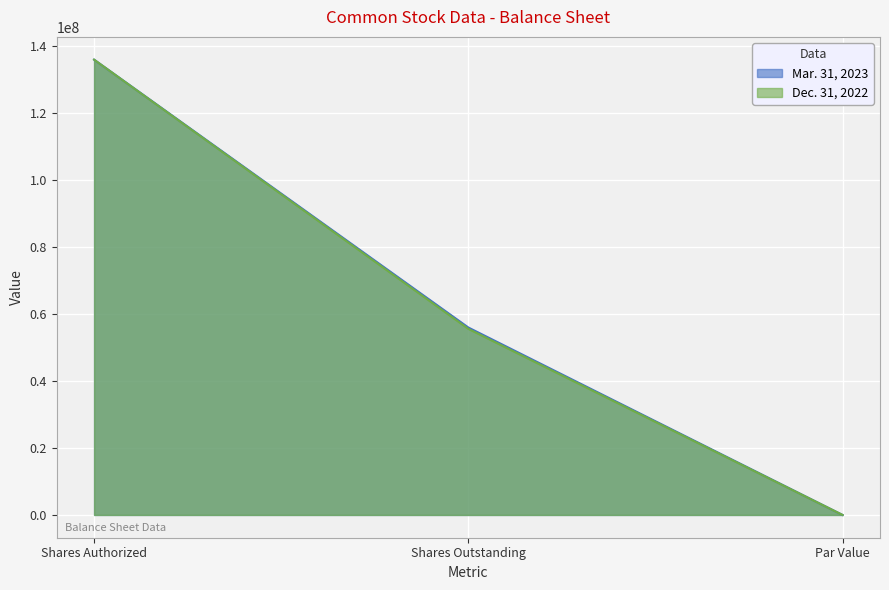

Reading left to right, list all the values displayed in this chart.

Mar. 31, 2023: Shares Authorized=136000000.0	Shares Outstanding=55991000.0	Par Value=0.0
Dec. 31, 2022: Shares Authorized=136000000.0	Shares Outstanding=55598000.0	Par Value=0.0